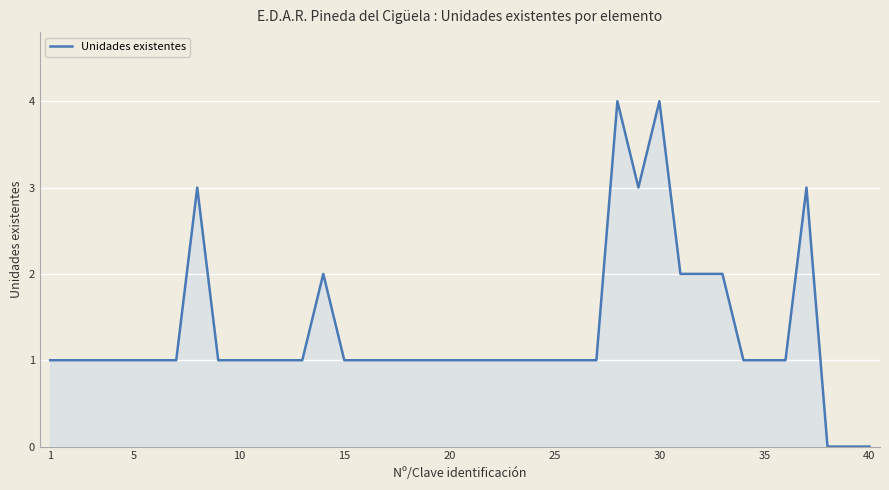

What is the maximum value shown in the chart?

4